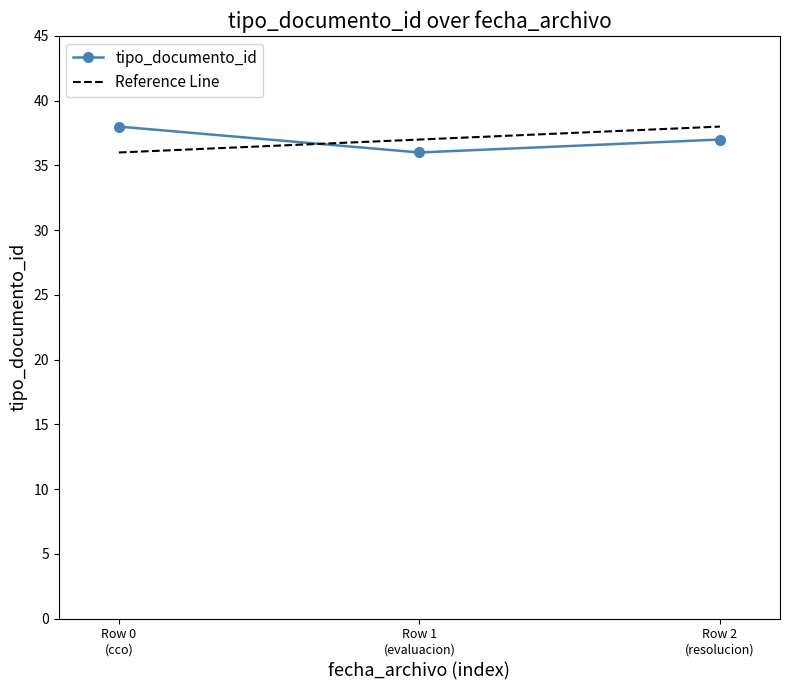

Does the chart have visible grid lines?

No